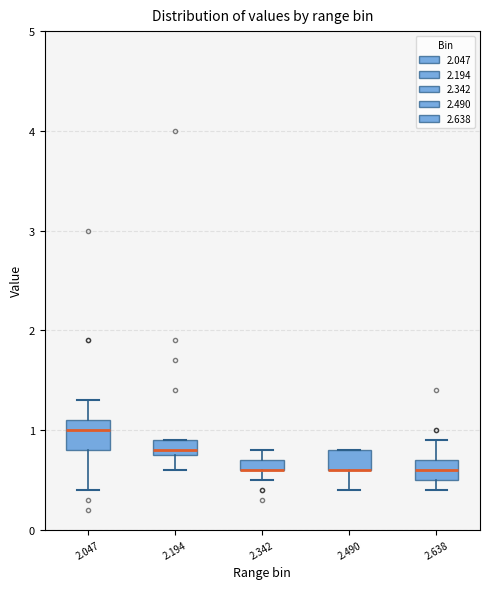

Where is the upper edge of the box at x = 2.638 on the y-axis? The values are not printed on the chart, so give them approximately, as read against the axis.

0.7